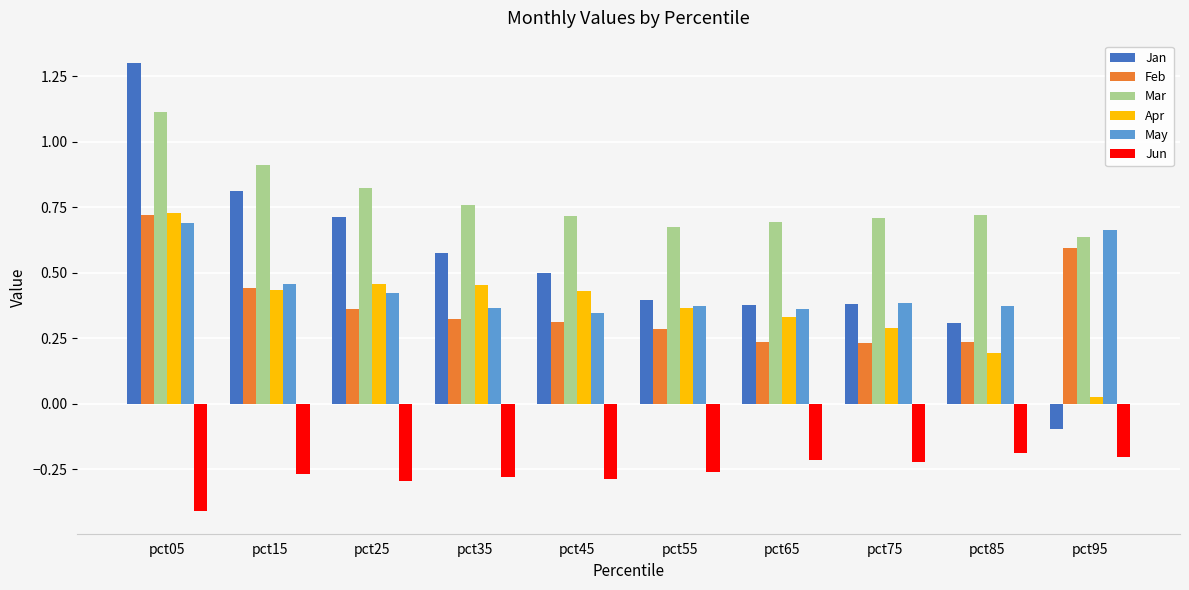

Which series has the largest total across all categories?

Mar